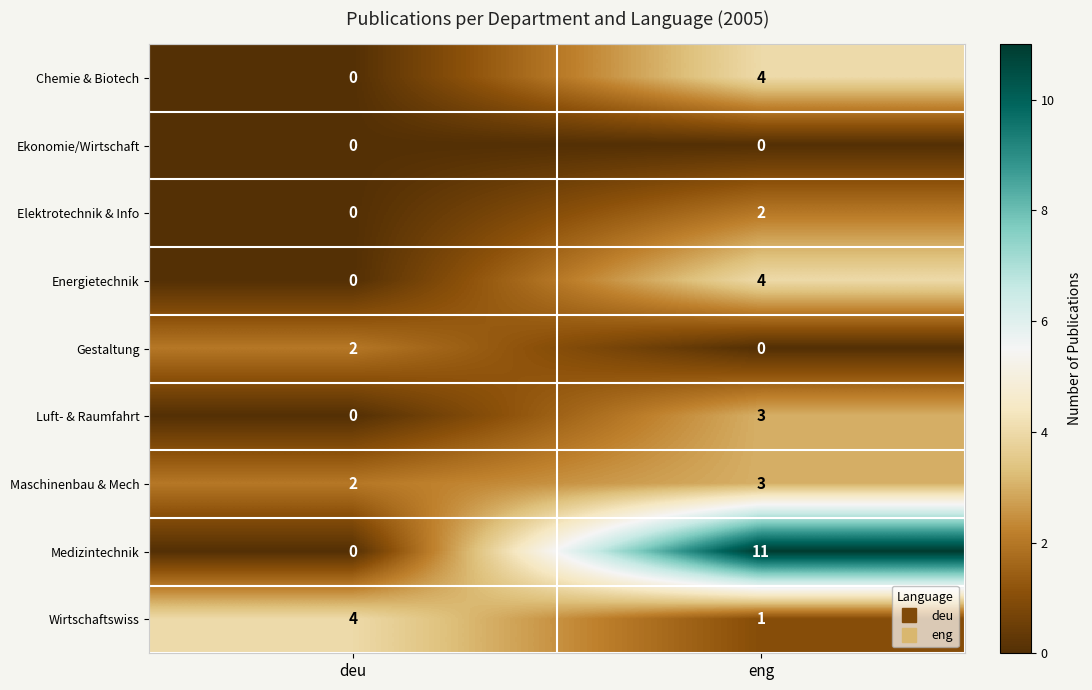

Rank the categories by Energietechnik value from lowest to highest.

deu, eng